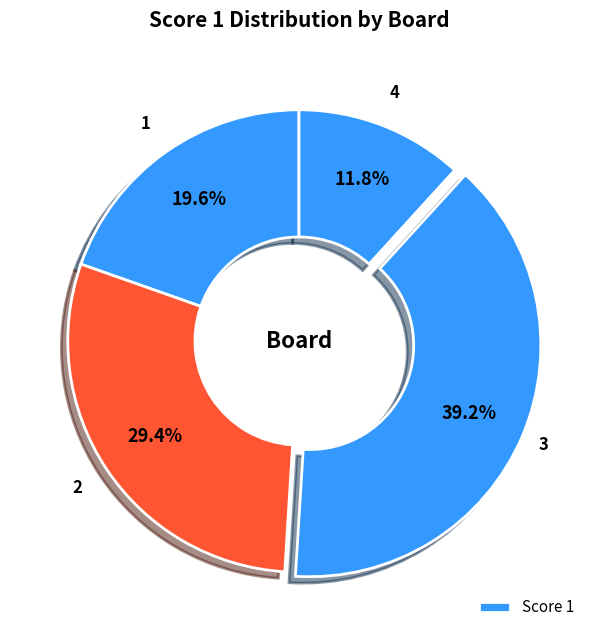

How many segments does this pie chart have?

4